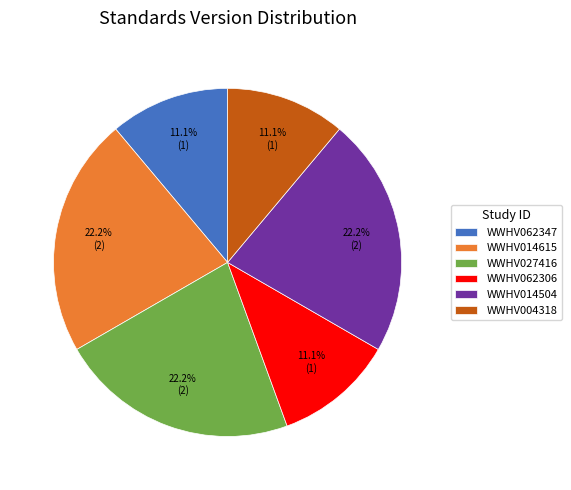

How many segments does this pie chart have?

6